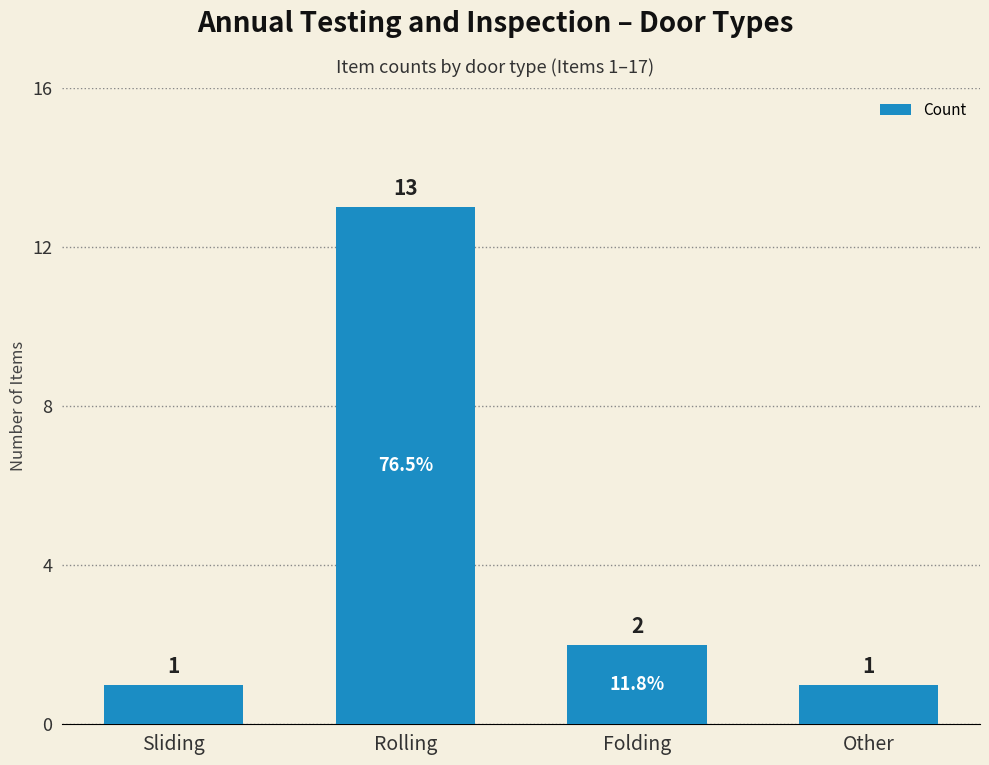

Is it true that the value at Rolling is 18?

False